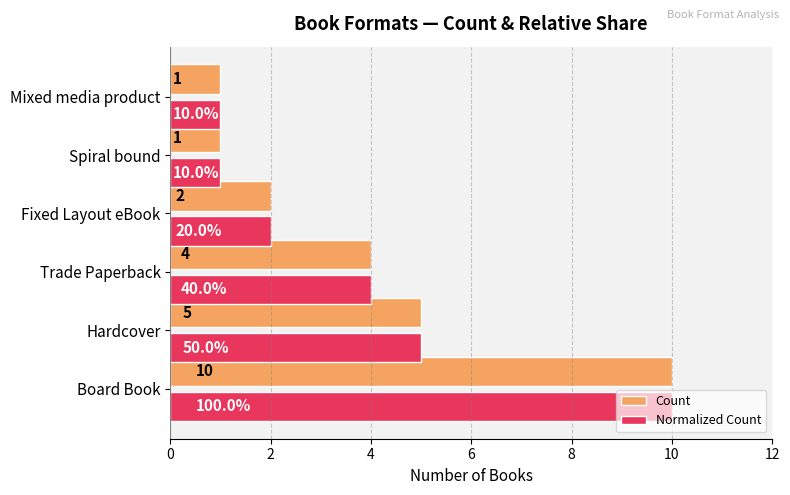

At which label is Count closest to 5?

Hardcover